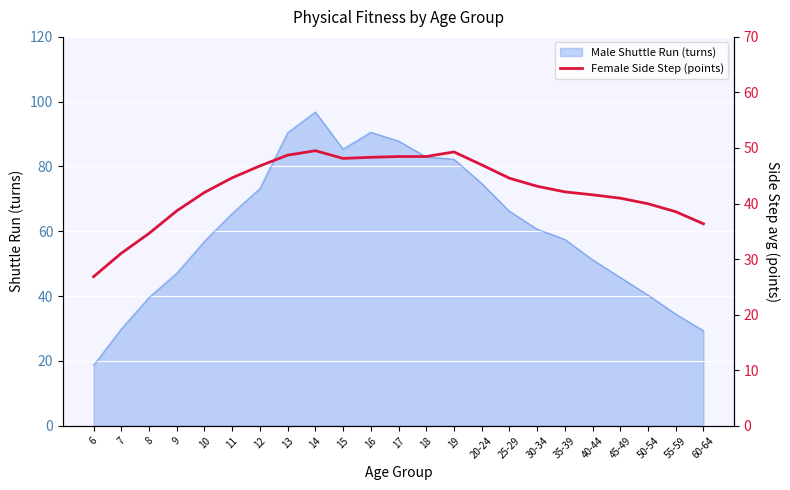

Is it true that Male Shuttle Run (turns) equals 39.6 at 8?

True